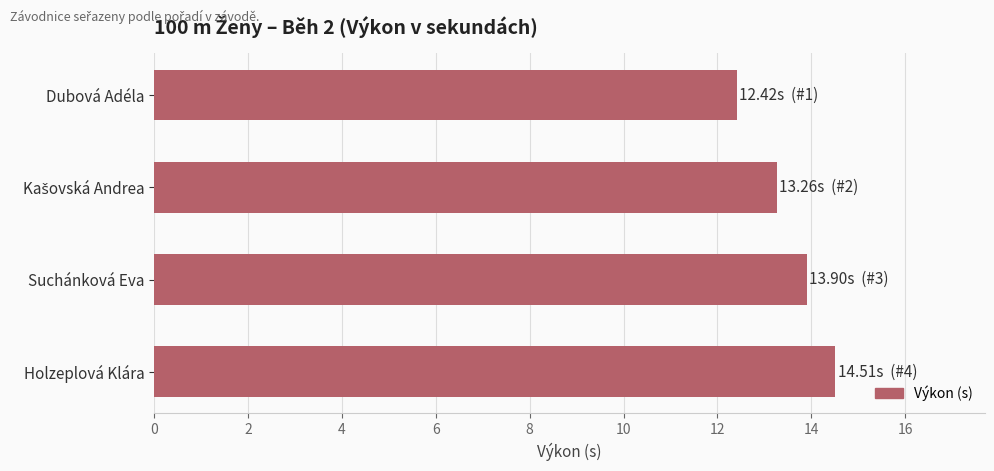

Are the bars horizontal?

Yes